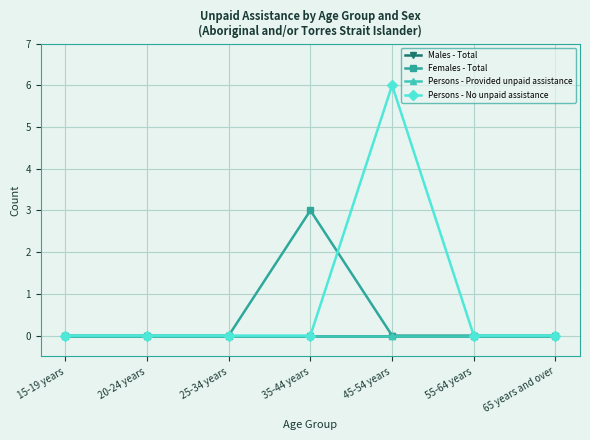

Is this an area chart (filled region under the line)?

No